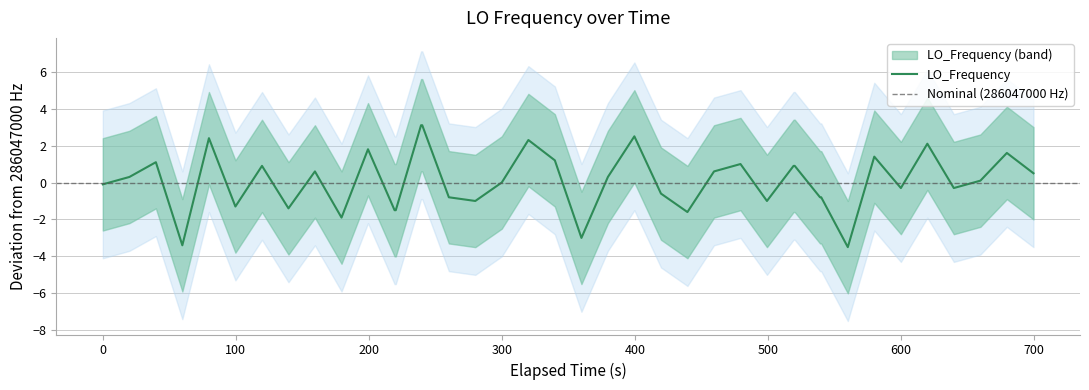

What is the minimum value for LO_Frequency?

-3.5